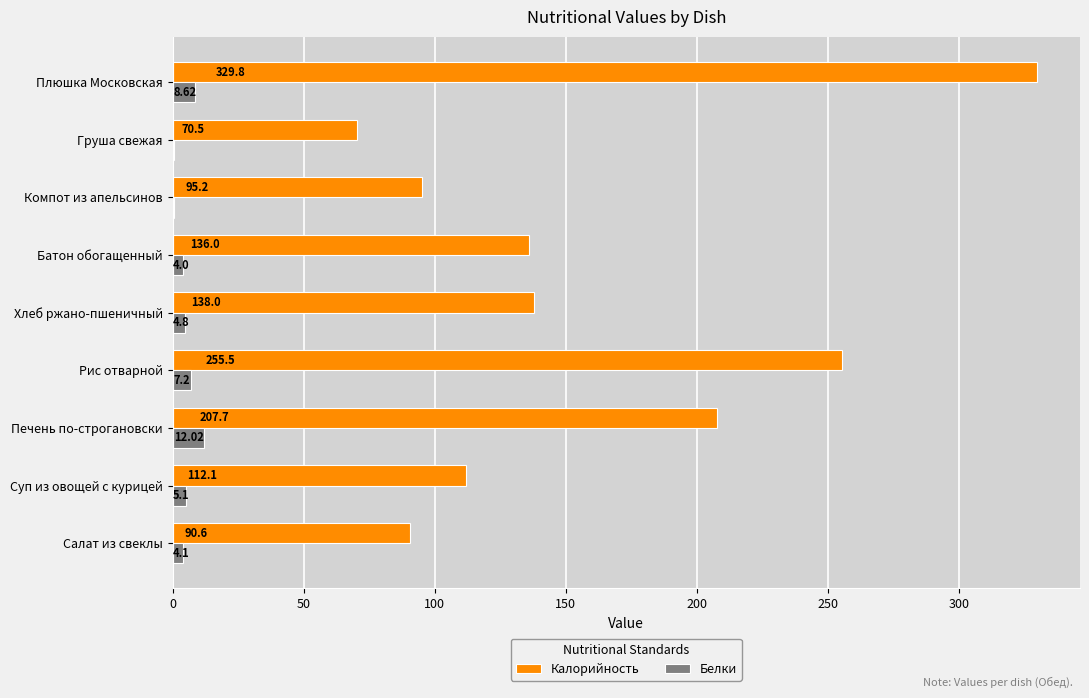

Where is Калорийность nearest to the value 200?

Печень по-строгановски